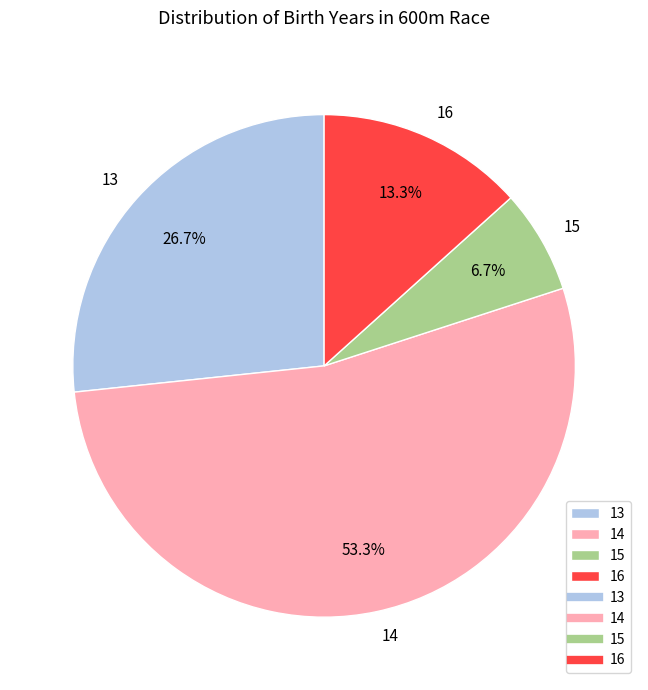

Is there a majority slice in this chart?

Yes